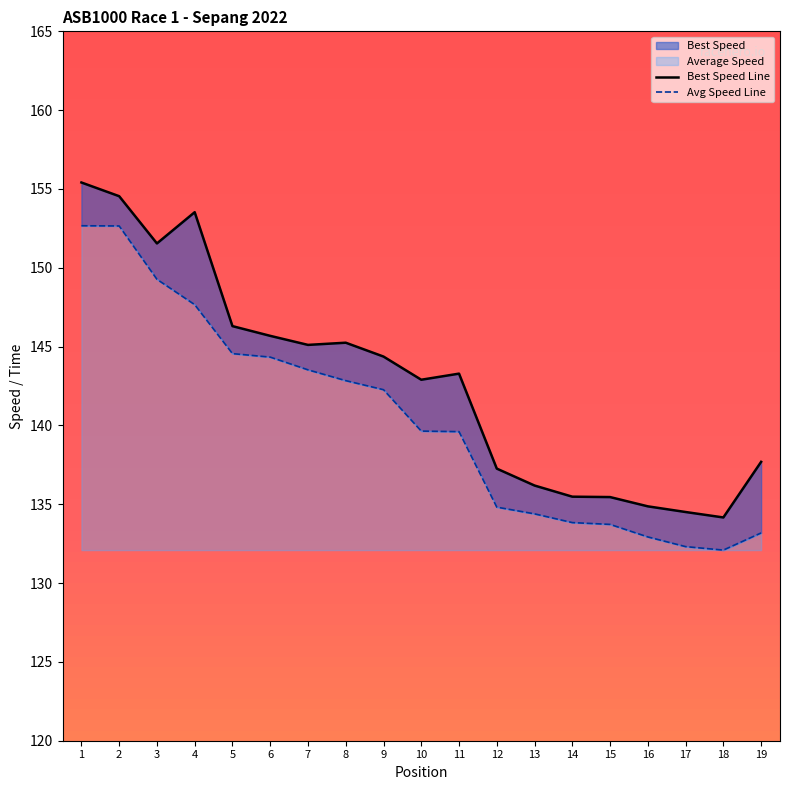

At which category does the chart reach its minimum across all series?

18